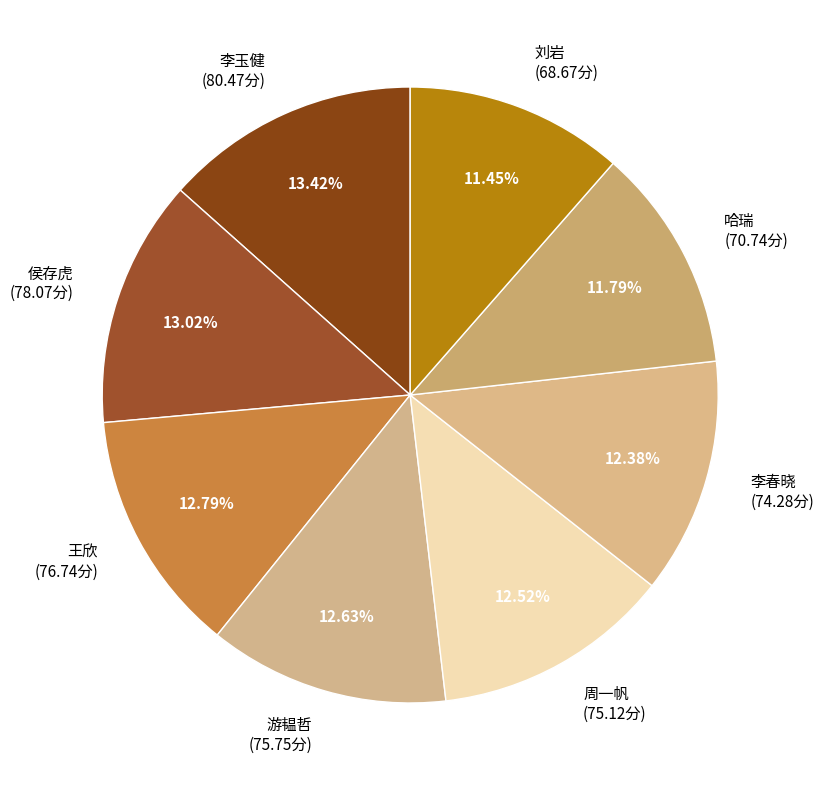

To the nearest percent, what percentage of the pie is 侯存虎?

13%